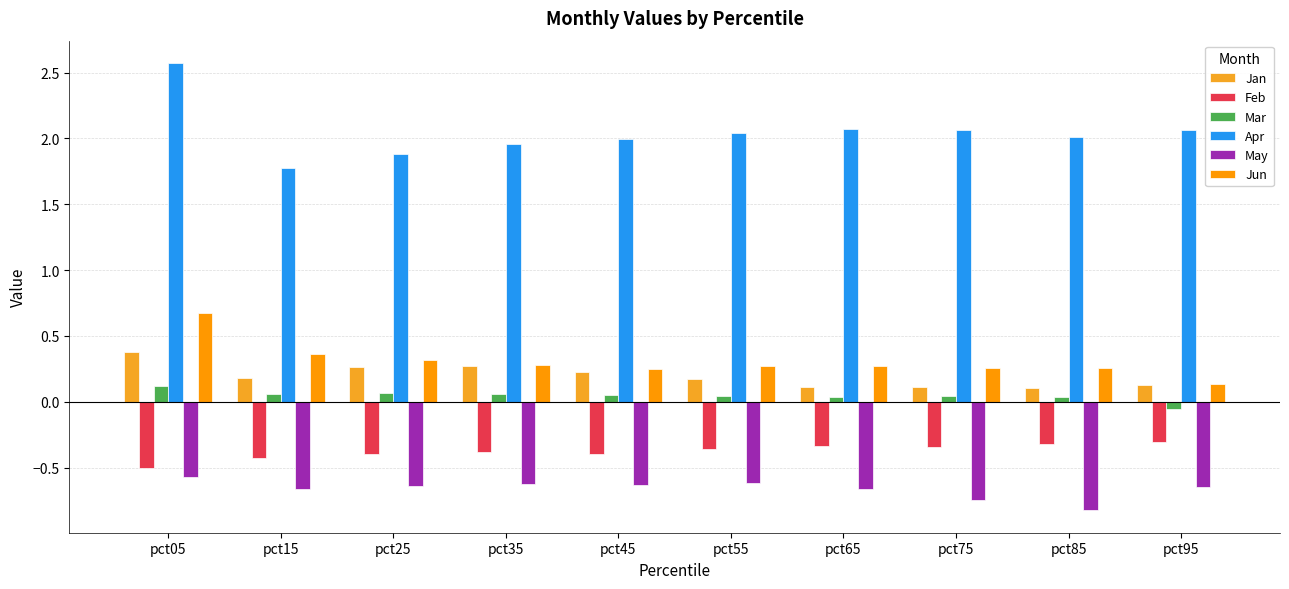

What is the value of the Mar bar at the 3rd from the left?

0.1